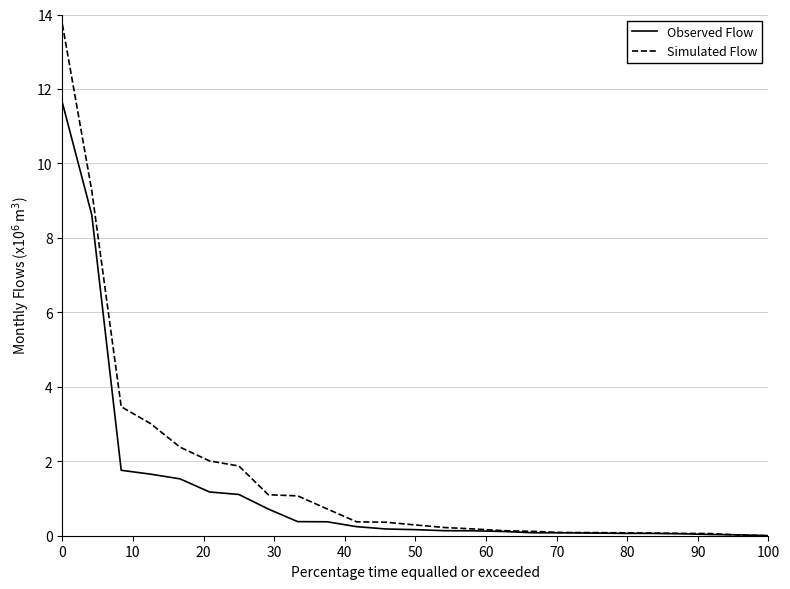

Rank the series by their maximum value, from lowest to highest.

Observed Flow, Simulated Flow